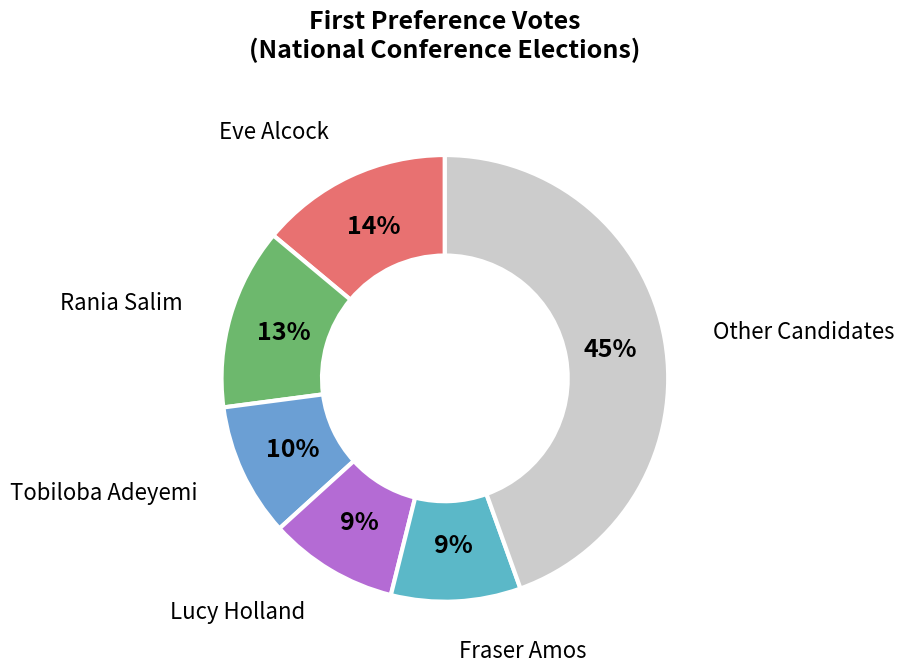

Which has a higher value, Rania Salim or Lucy Holland?

Rania Salim